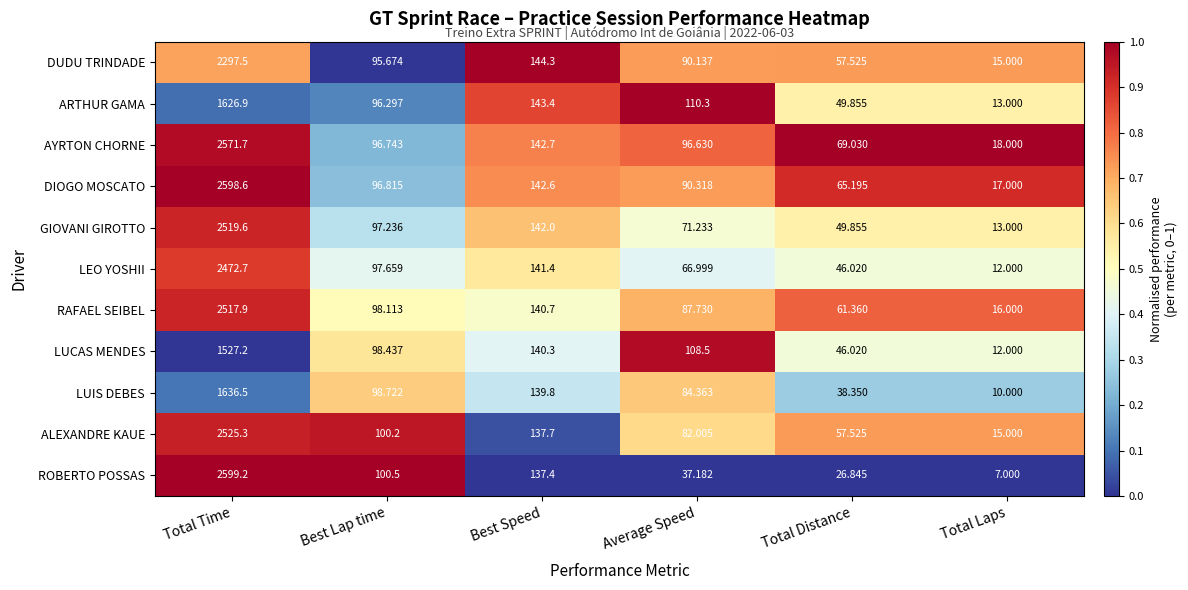

At which category does the chart reach its peak across all series?

Total Time